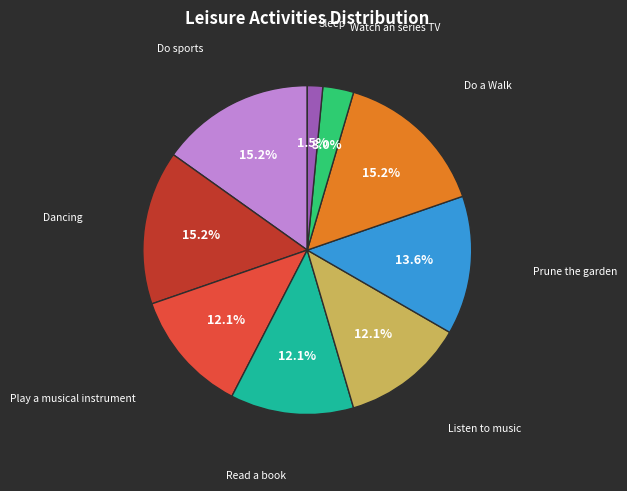

Does any single category account for the majority?

No